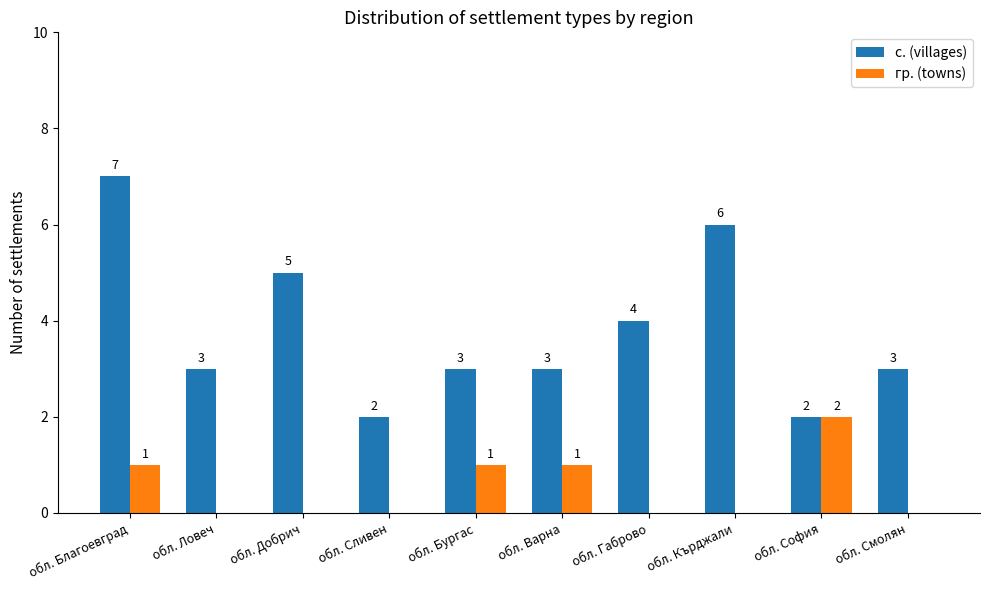

Which series changed the most between обл. Ловеч and обл. Кърджали?

с. (villages)